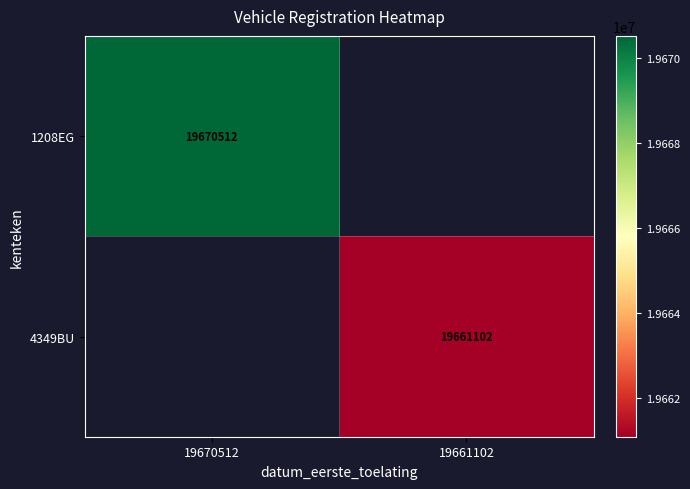

Is it true that 1208EG equals 19670512 at 19670512?

True